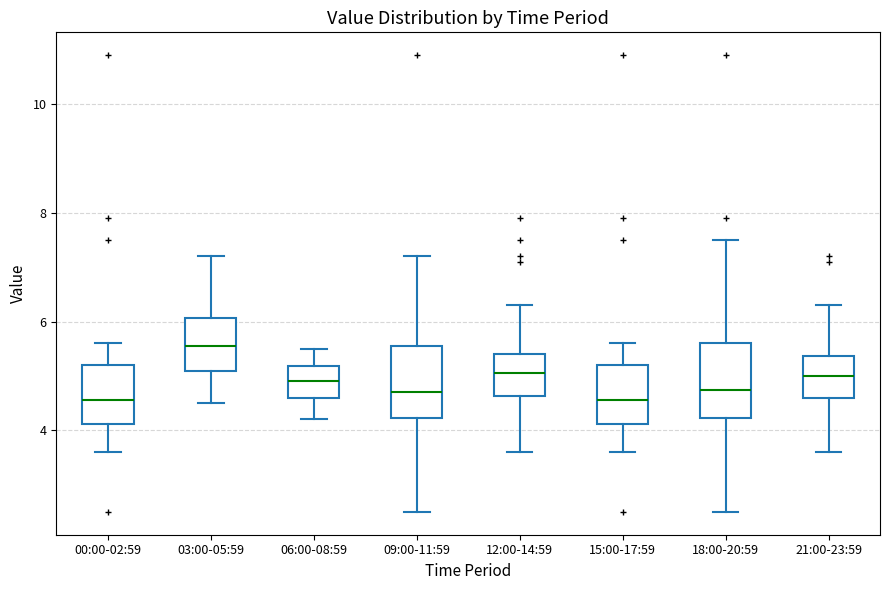

Which box has the highest median line?

03:00-05:59